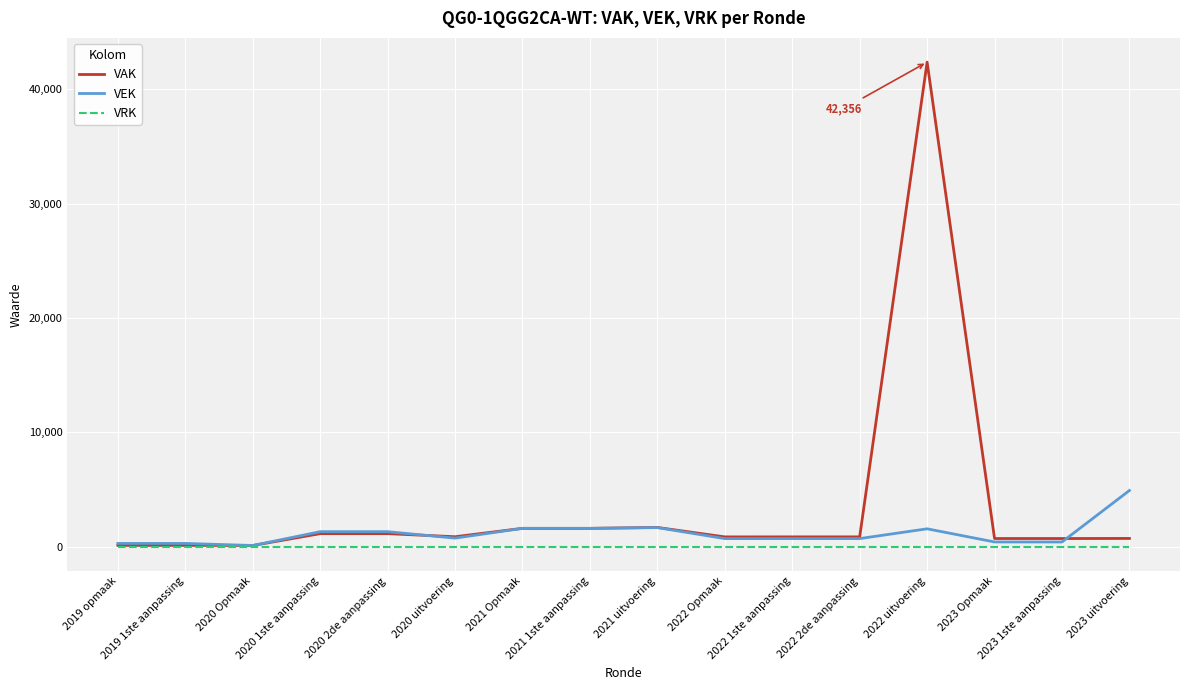

What is the spread (max minus min) of values at 2021 uitvoering?

1698